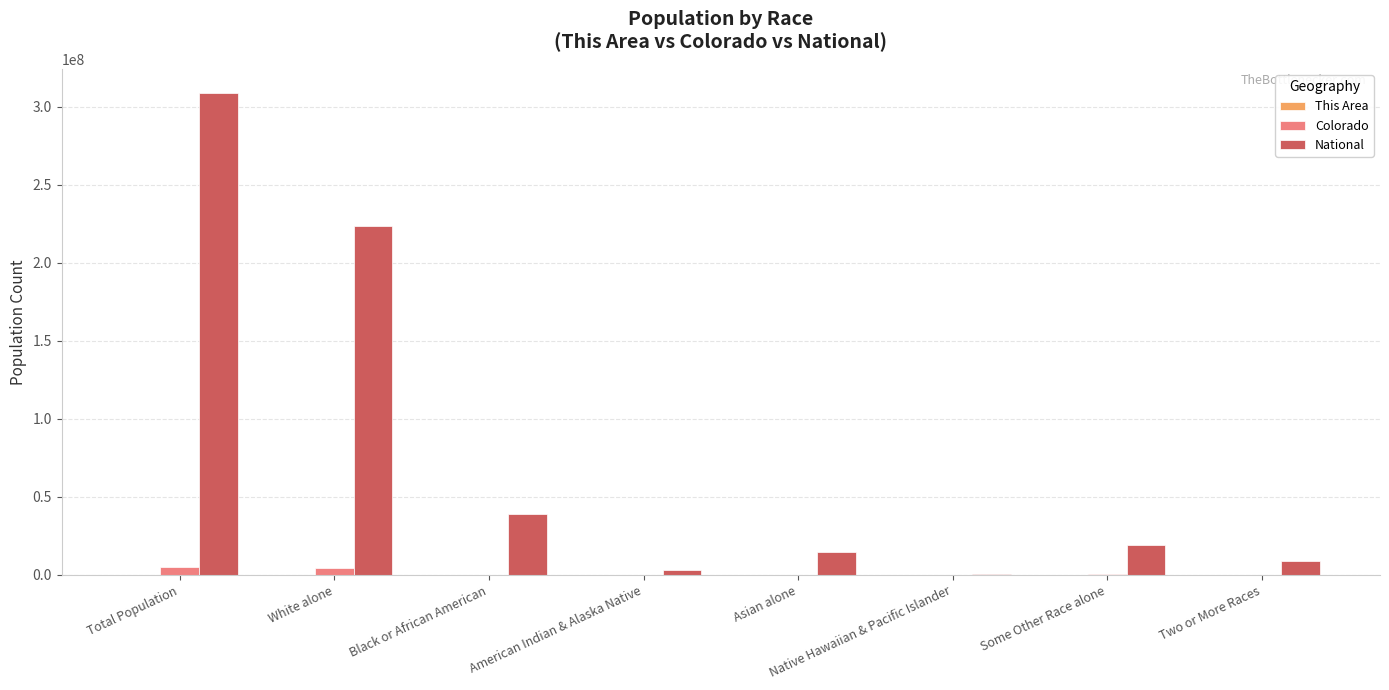

What is the sum of all Colorado values?

9857392